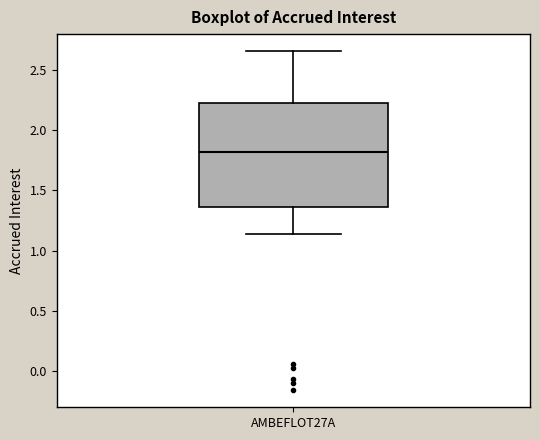

Transcribe this box plot: give where the median line is, the range the box spans, and where the two whiskers end, as read against the y-axis. The values are not printed on the chart, so give them approximately, as read against the axis.

median 1.80, box 1.35 to 2.20, whiskers 1.15 to 2.65